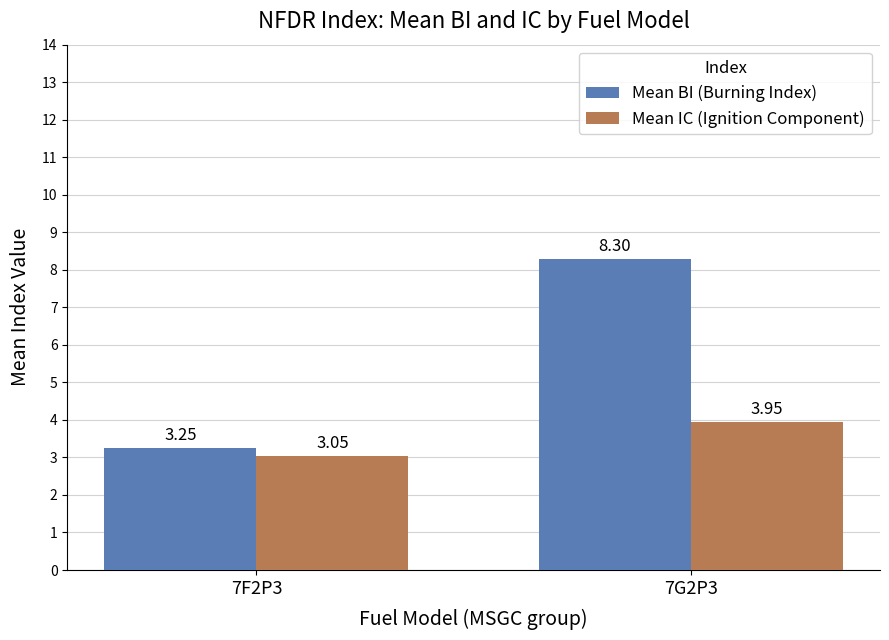

Rank the series by their average value, from highest to lowest.

Mean BI (Burning Index), Mean IC (Ignition Component)